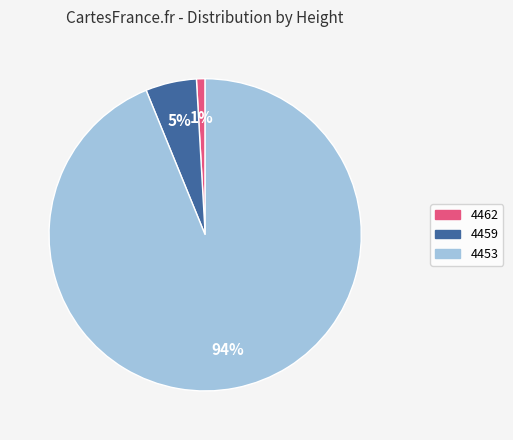

Is the sum of 4453 and 4462 greater than half?

Yes